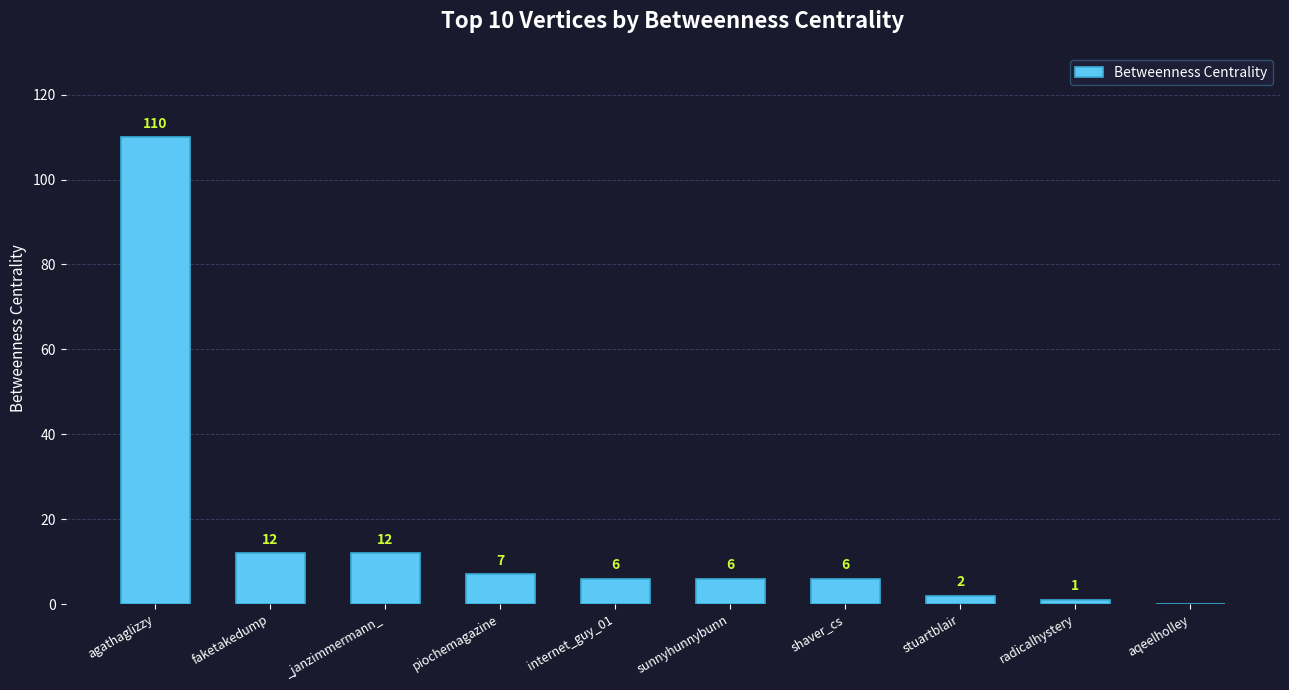

What is the maximum value shown in the chart?

110